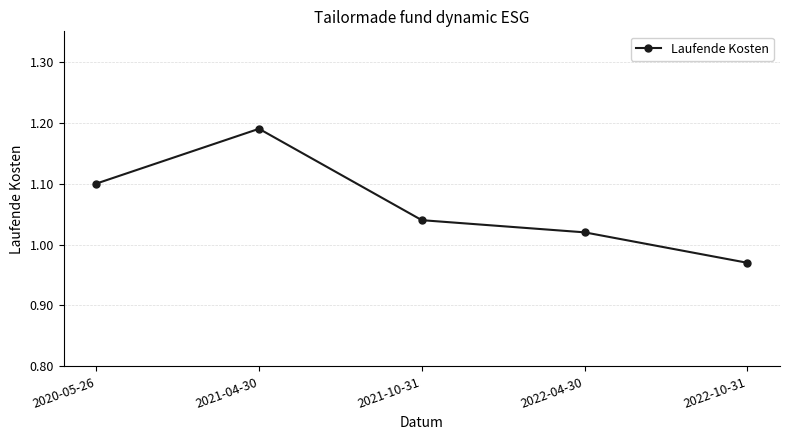

At which category does the chart reach its peak across all series?

2021-04-30